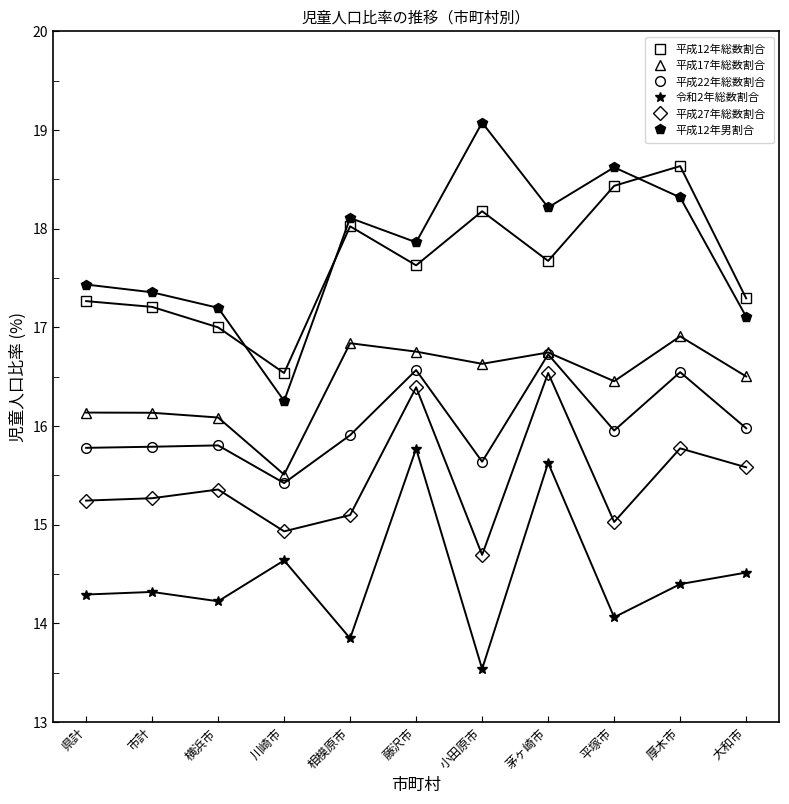

True or false: 平成22年総数割合 has a value of 16.5 at 厚木市.

True